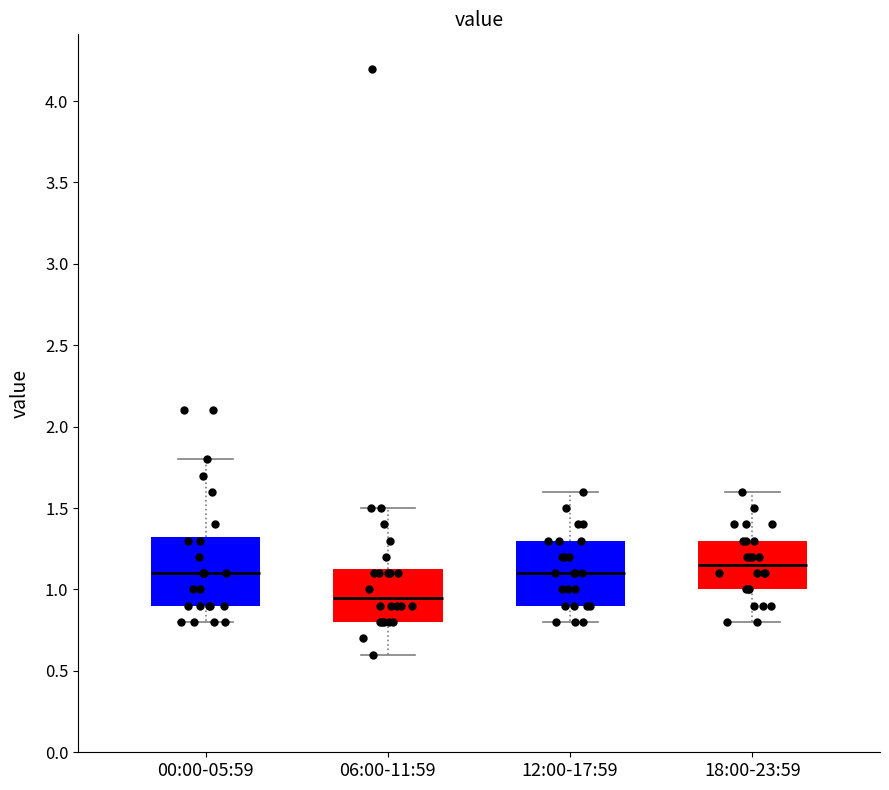

Reading left to right, read every box against the y-axis: the position of its median line, the range the box covers, and the ends of its whiskers. The values are not printed on the chart, so give them approximately, as read against the axis.

00:00-05:59: median 1.10, box 0.90 to 1.35, whiskers 0.80 to 1.80
06:00-11:59: median 0.95, box 0.80 to 1.15, whiskers 0.60 to 1.50
12:00-17:59: median 1.10, box 0.90 to 1.30, whiskers 0.80 to 1.60
18:00-23:59: median 1.15, box 1.00 to 1.30, whiskers 0.80 to 1.60